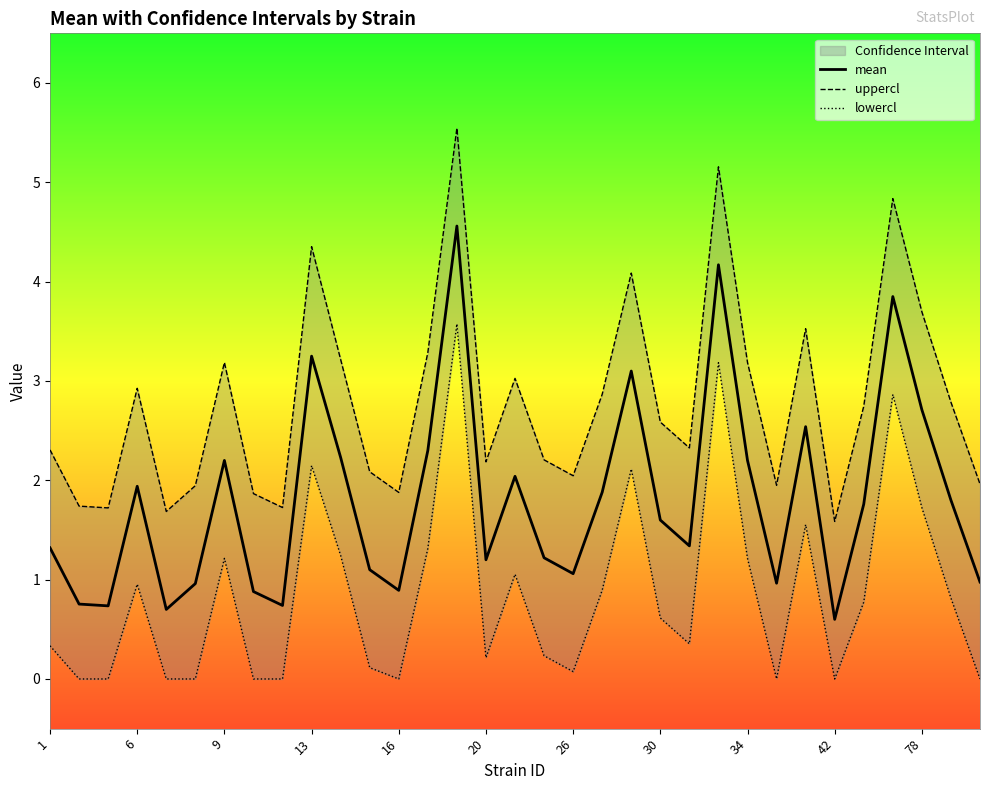

The value of mean at 26 is 1.1. True or false?

True